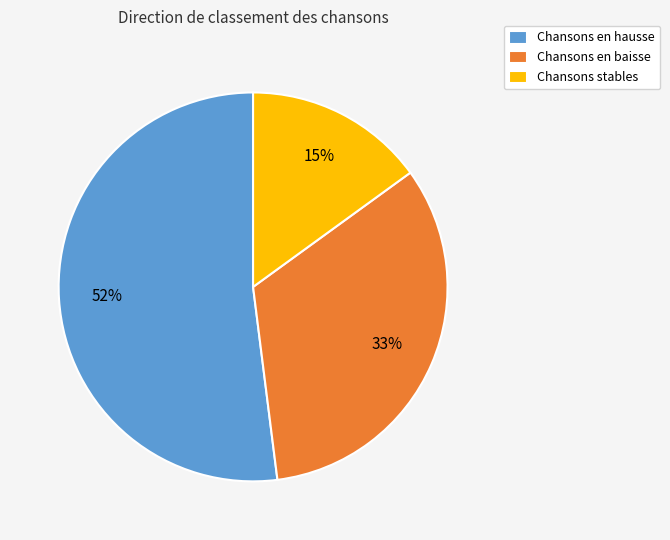

Is Chansons en baisse the majority of the pie?

No